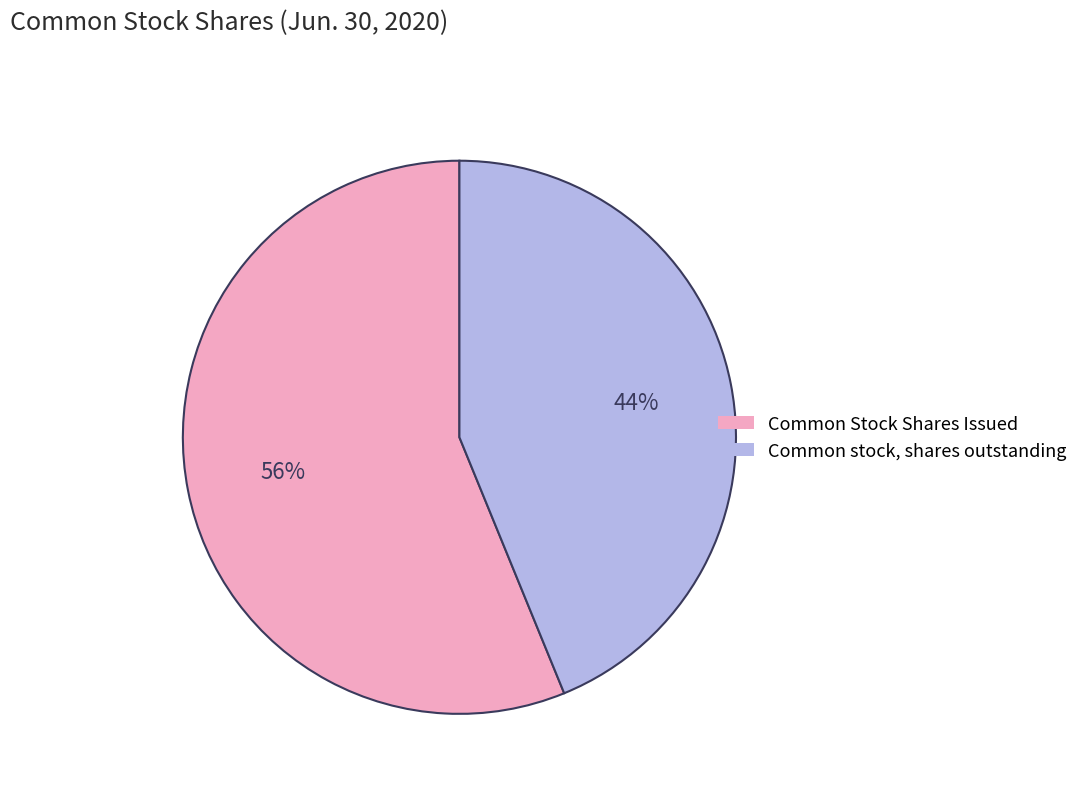

The Common stock, shares outstanding slice represents 44% of the pie. True or false?

True